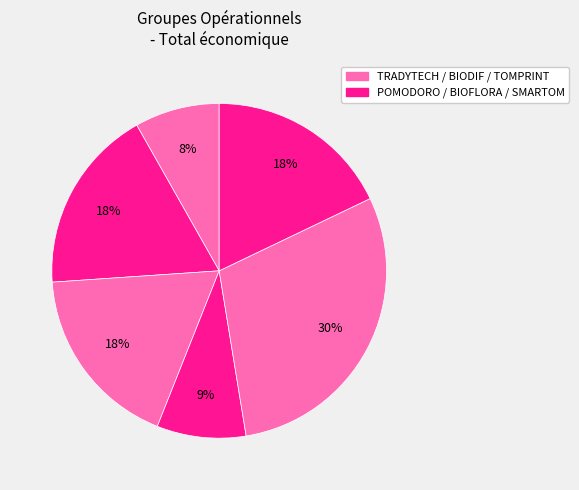

How many segments does this pie chart have?

6